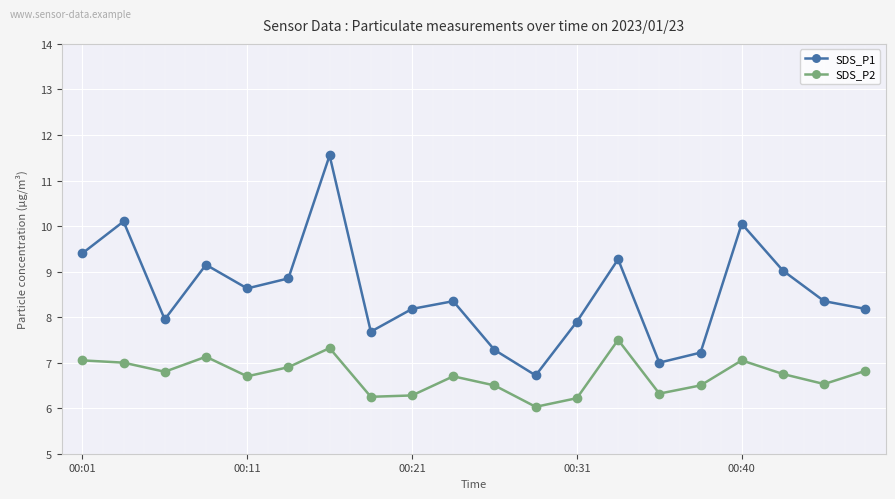

How many lines are shown in the chart?

2